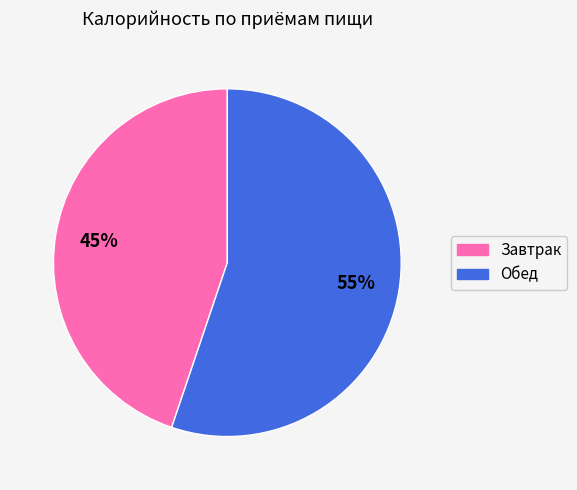

Approximately how many times larger is the value at Обед compared to Завтрак?

1.2